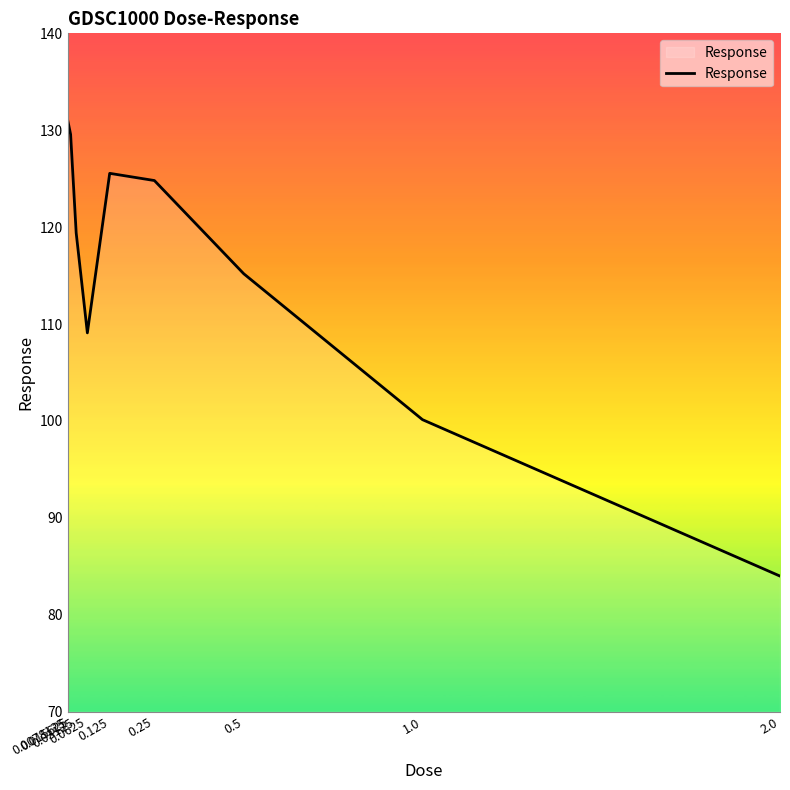

How many lines are shown in the chart?

1